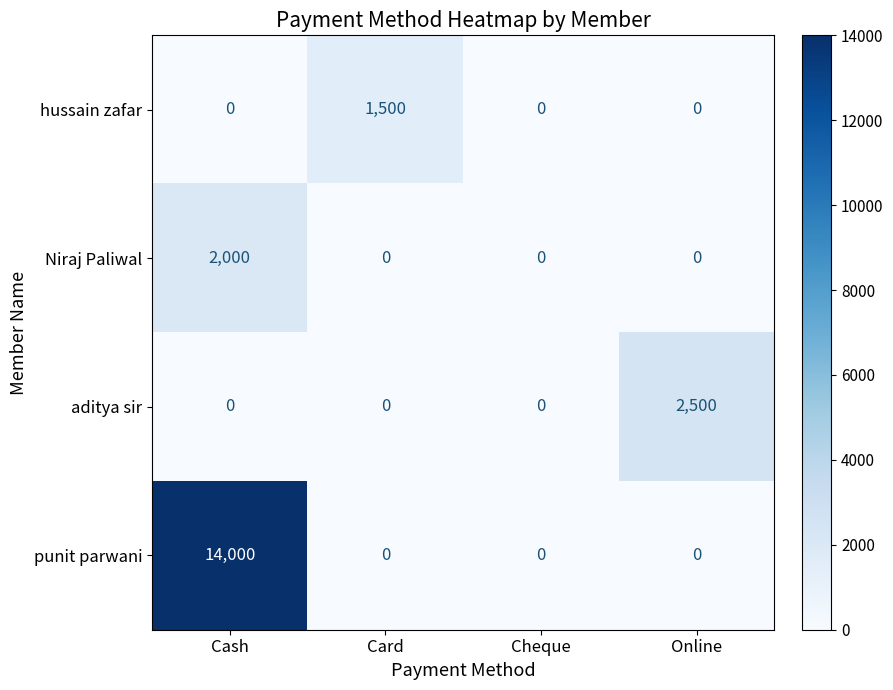

What is the difference between the maximum and minimum values in the Niraj Paliwal series?

2000